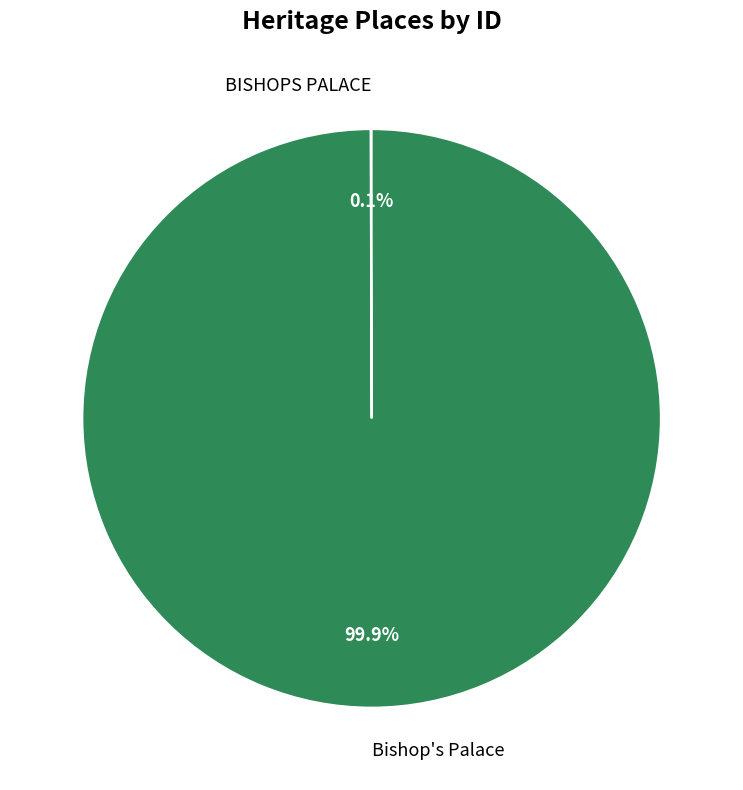

Does any single category account for the majority?

Yes